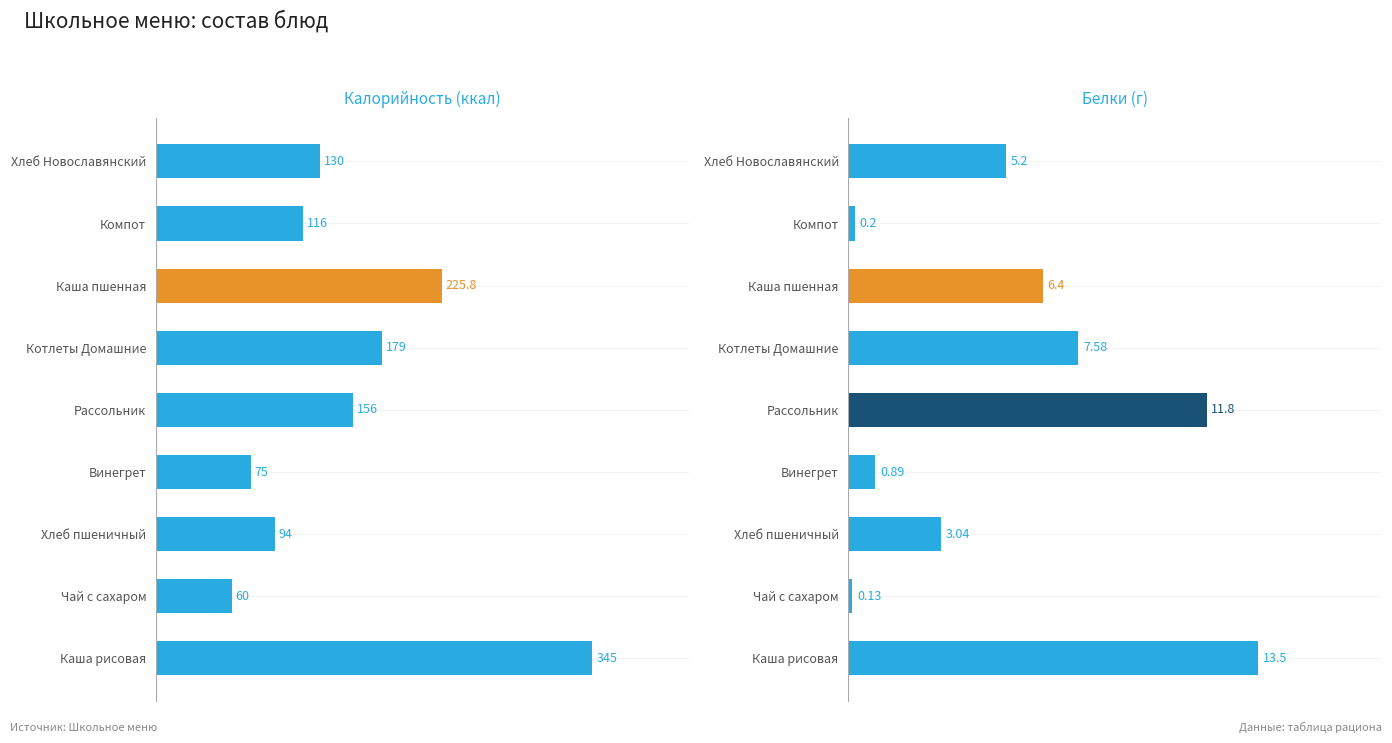

How many distinct data groups are displayed?

2